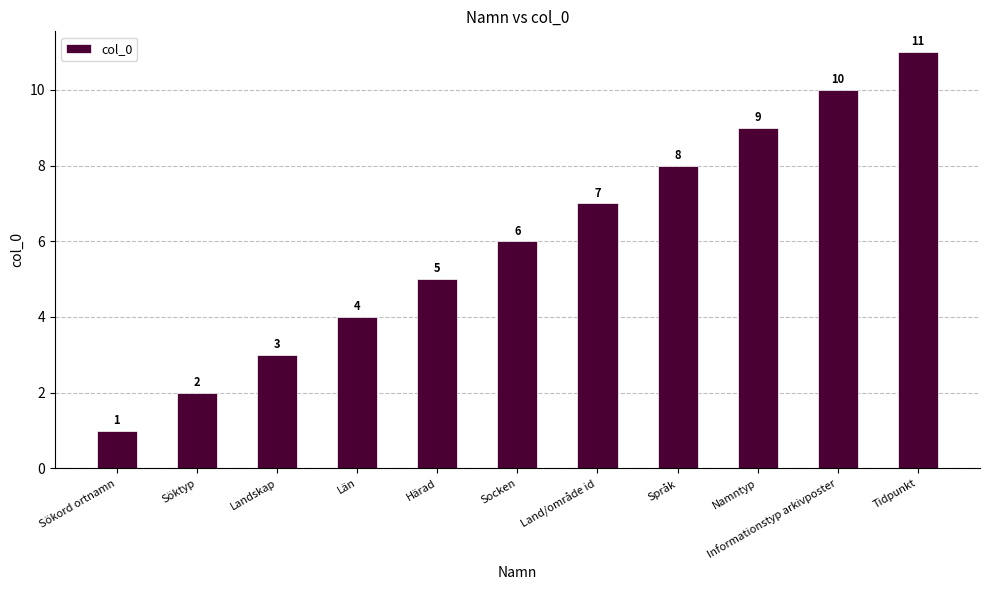

How many bars are there in total?

11